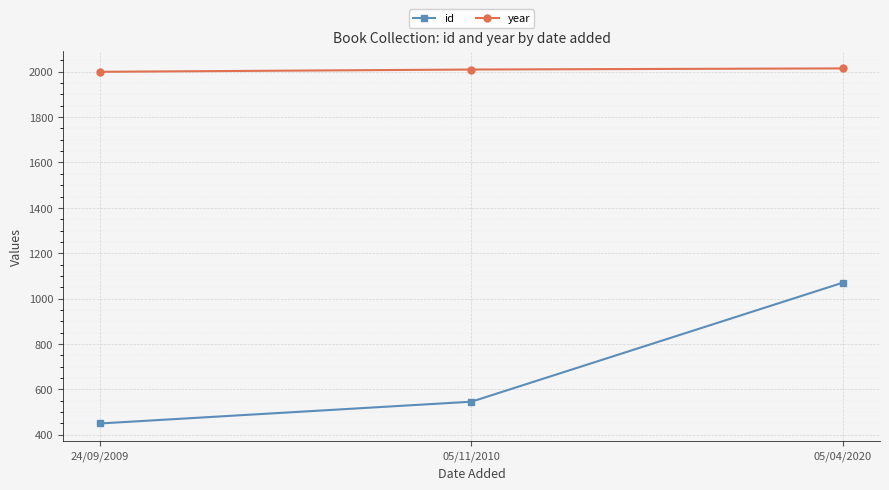

What are all the series names shown in the legend?

id, year